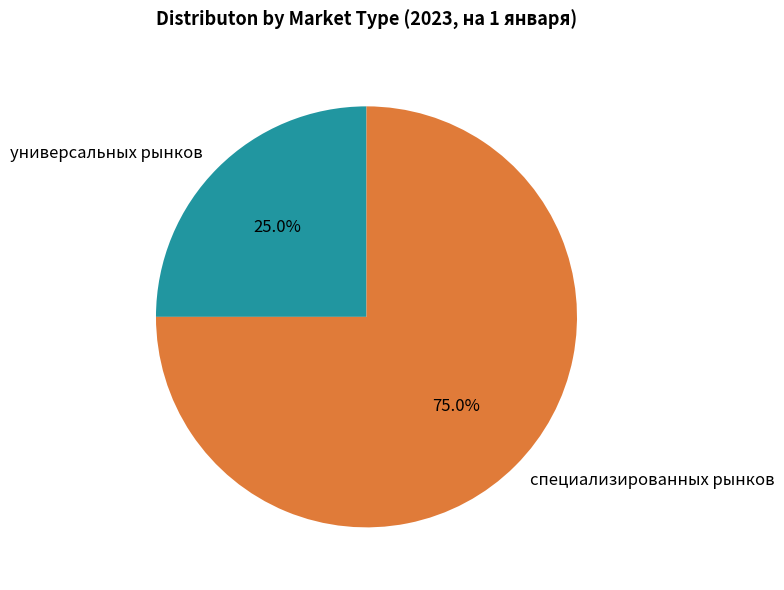

What is the majority slice?

специализированных рынков